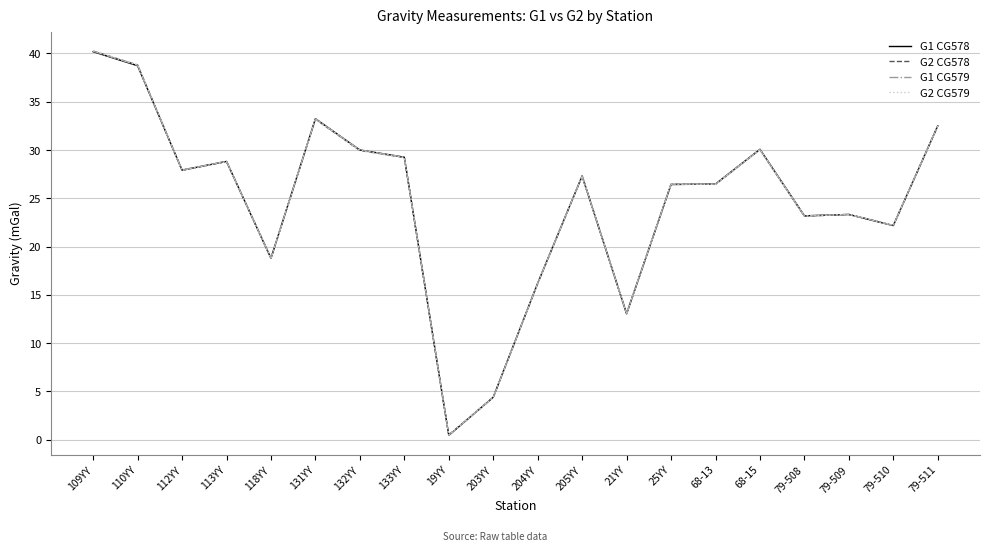

Which series ends up on top after the final intersection of G2 CG579 and G1 CG579?

G1 CG579